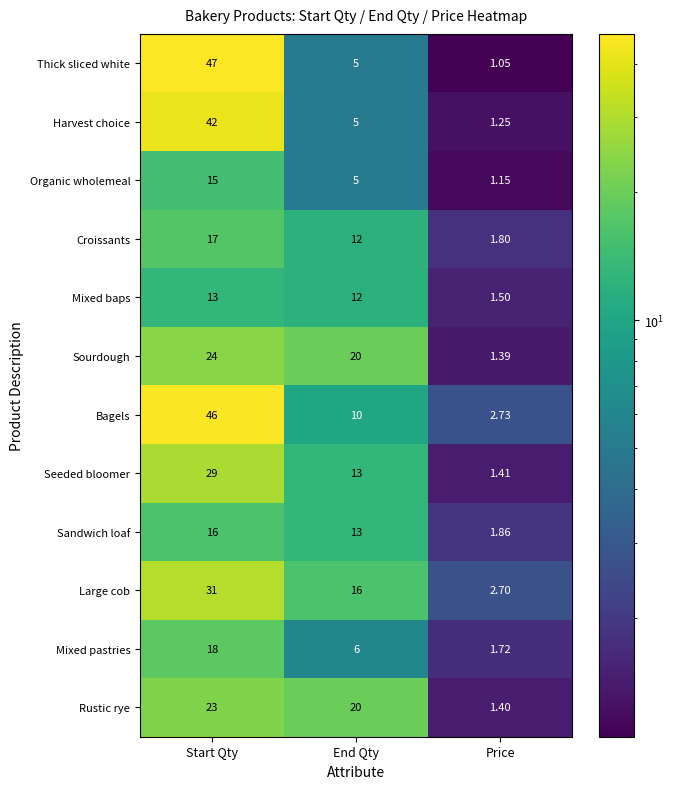

Rank the series by their maximum value, from highest to lowest.

Thick sliced white, Bagels, Harvest choice, Large cob, Seeded bloomer, Sourdough, Rustic rye, Mixed pastries, Croissants, Sandwich loaf, Organic wholemeal, Mixed baps